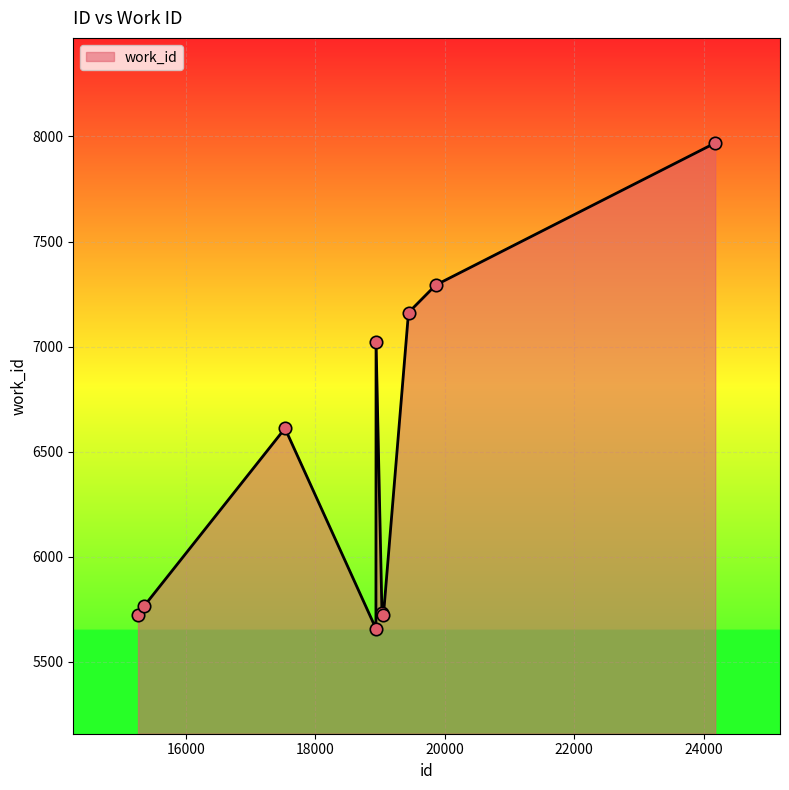

What is the difference between the maximum and minimum values?

2311